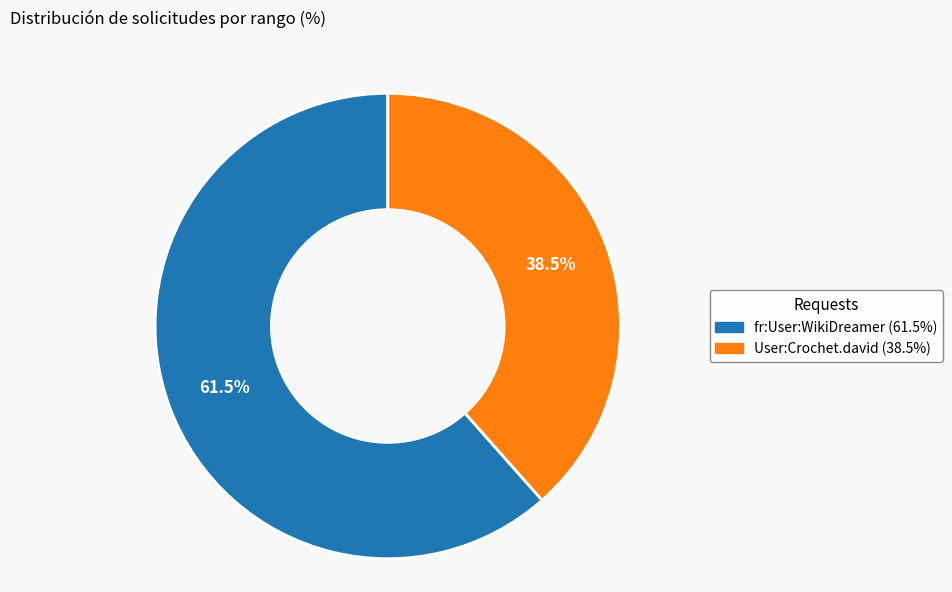

Is there a majority slice in this chart?

Yes